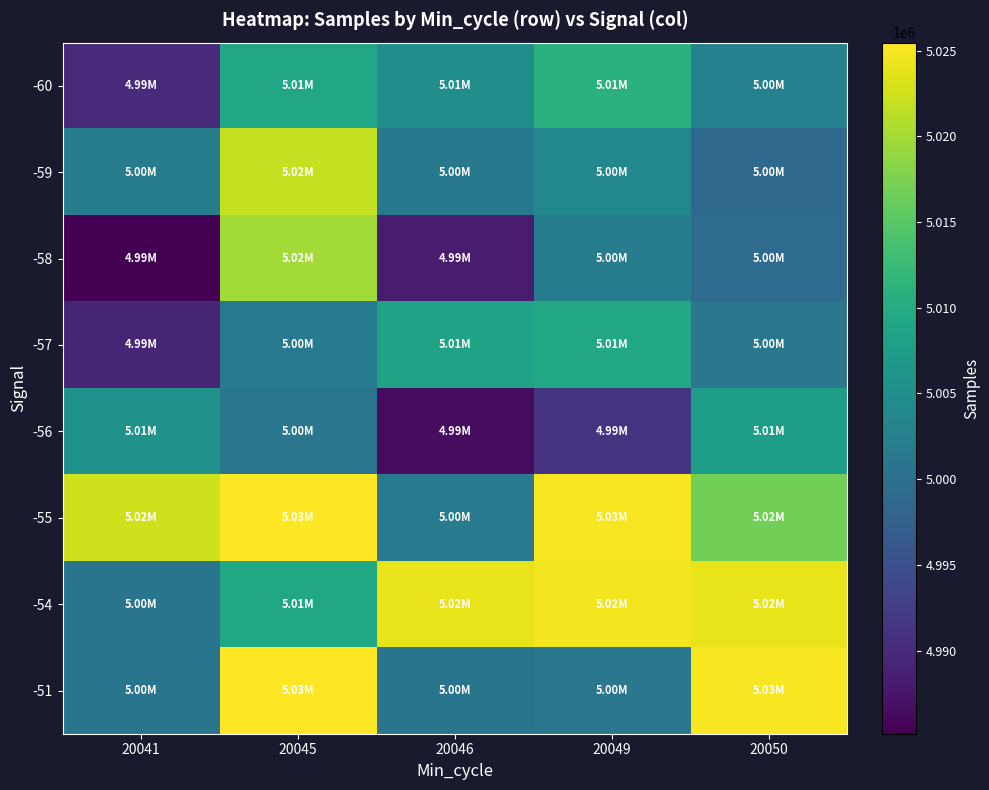

What is the spread (max minus min) of values at 20045?

24308